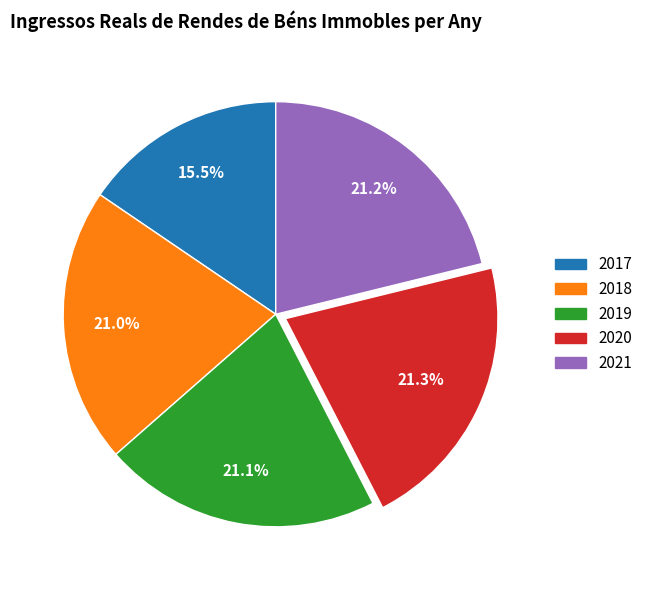

Is there a majority slice in this chart?

No